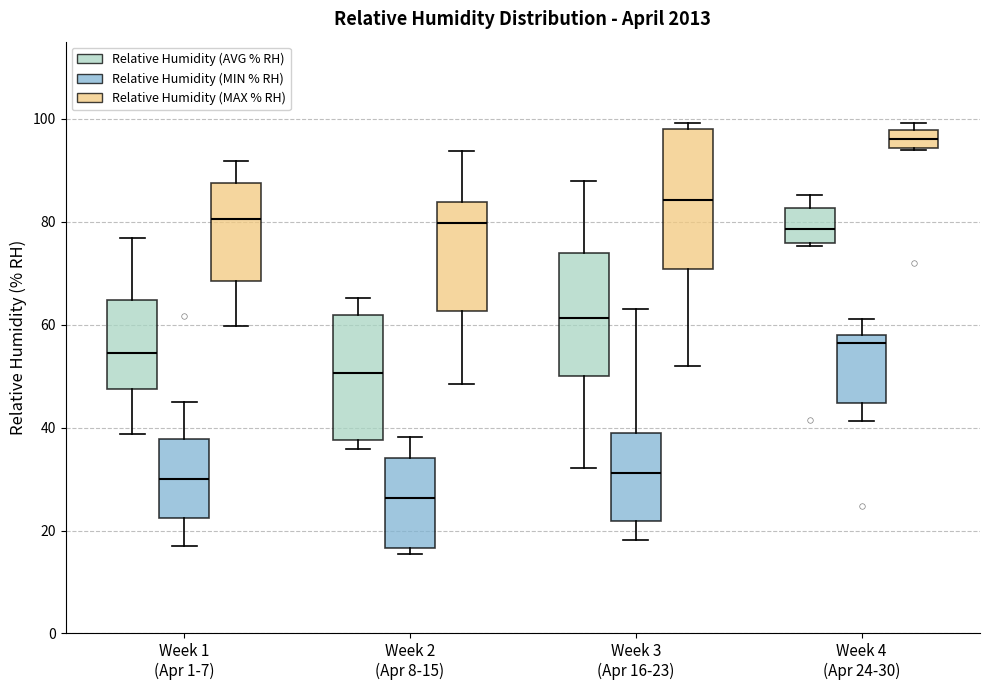

Where does the median line of the box for Week 3 (Apr 16-23) (Relative Humidity (MAX % RH)) sit on the y-axis? The values are not printed on the chart, so give them approximately, as read against the axis.

84